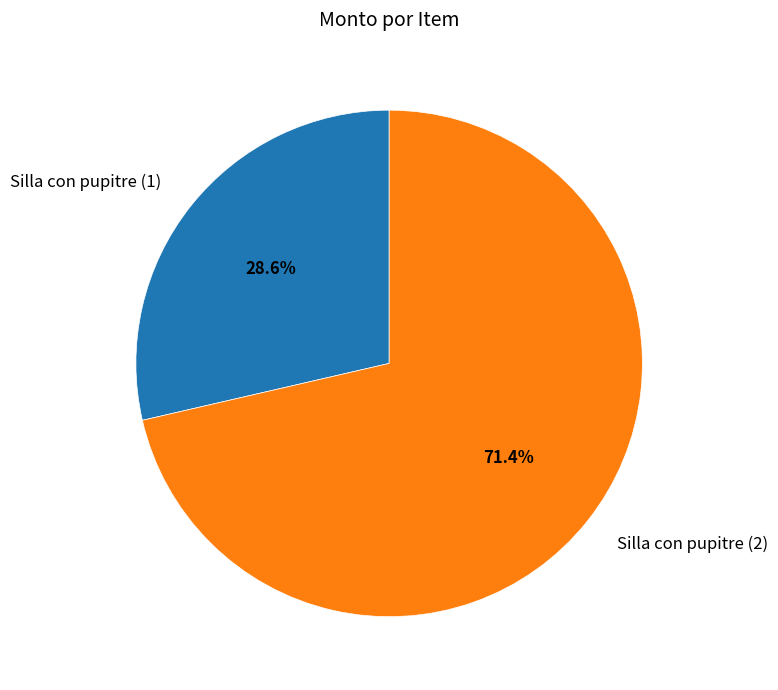

The Silla con pupitre (1) slice represents 29% of the pie. True or false?

True